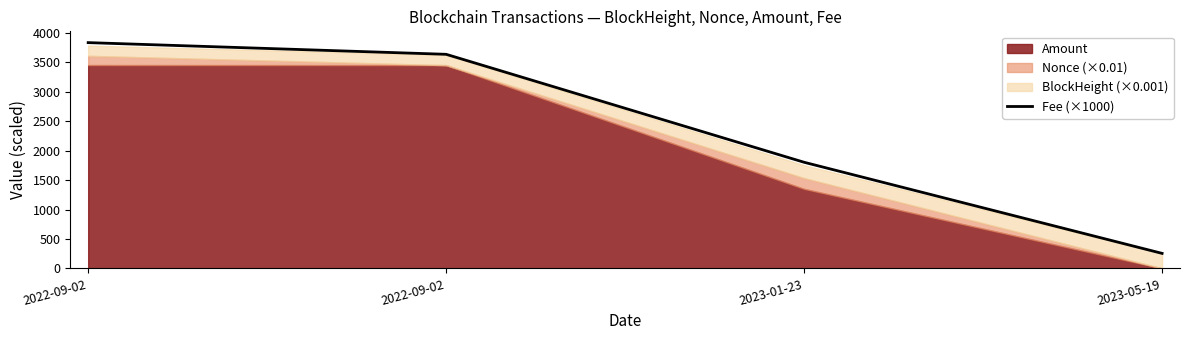

Reading left to right, transcribe all the data shown in this chart.

3837.3	3638.7	1803.7	255.4